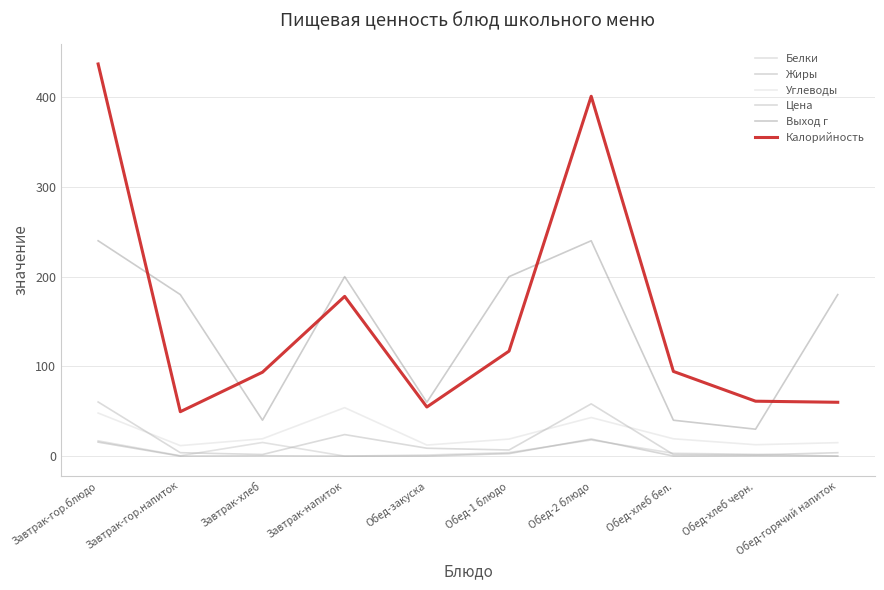

True or false: Углеводы and Калорийность cross at least once.

False